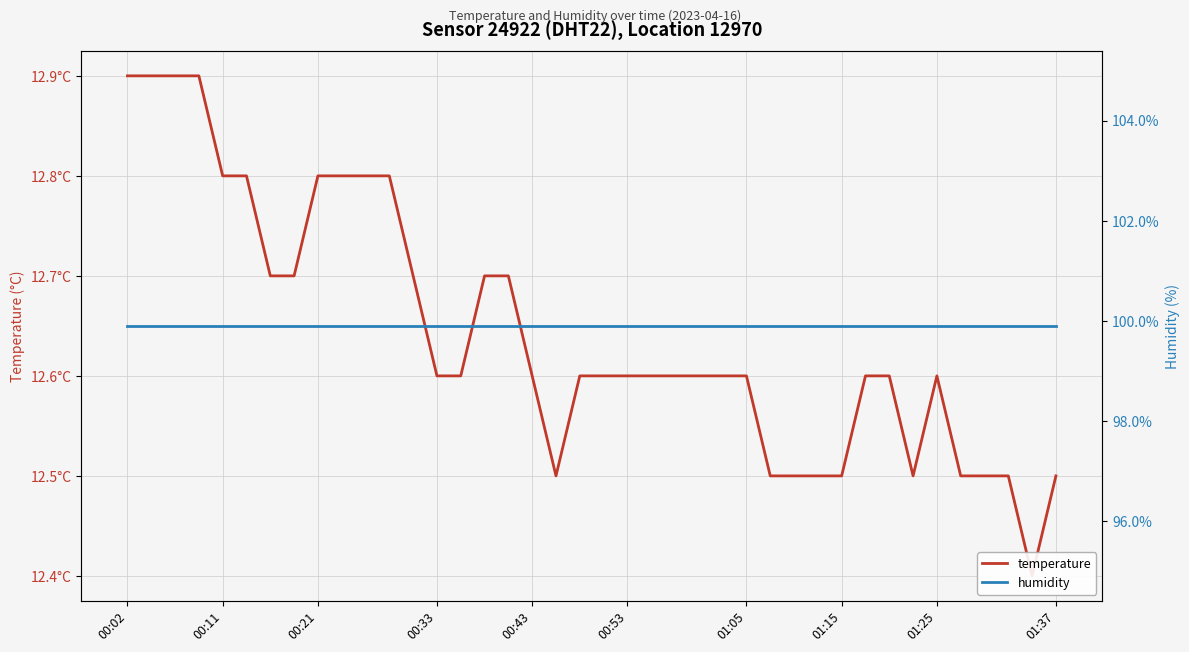

In temperature, how many points are higher than both neighbors (excluding endpoints)?

1